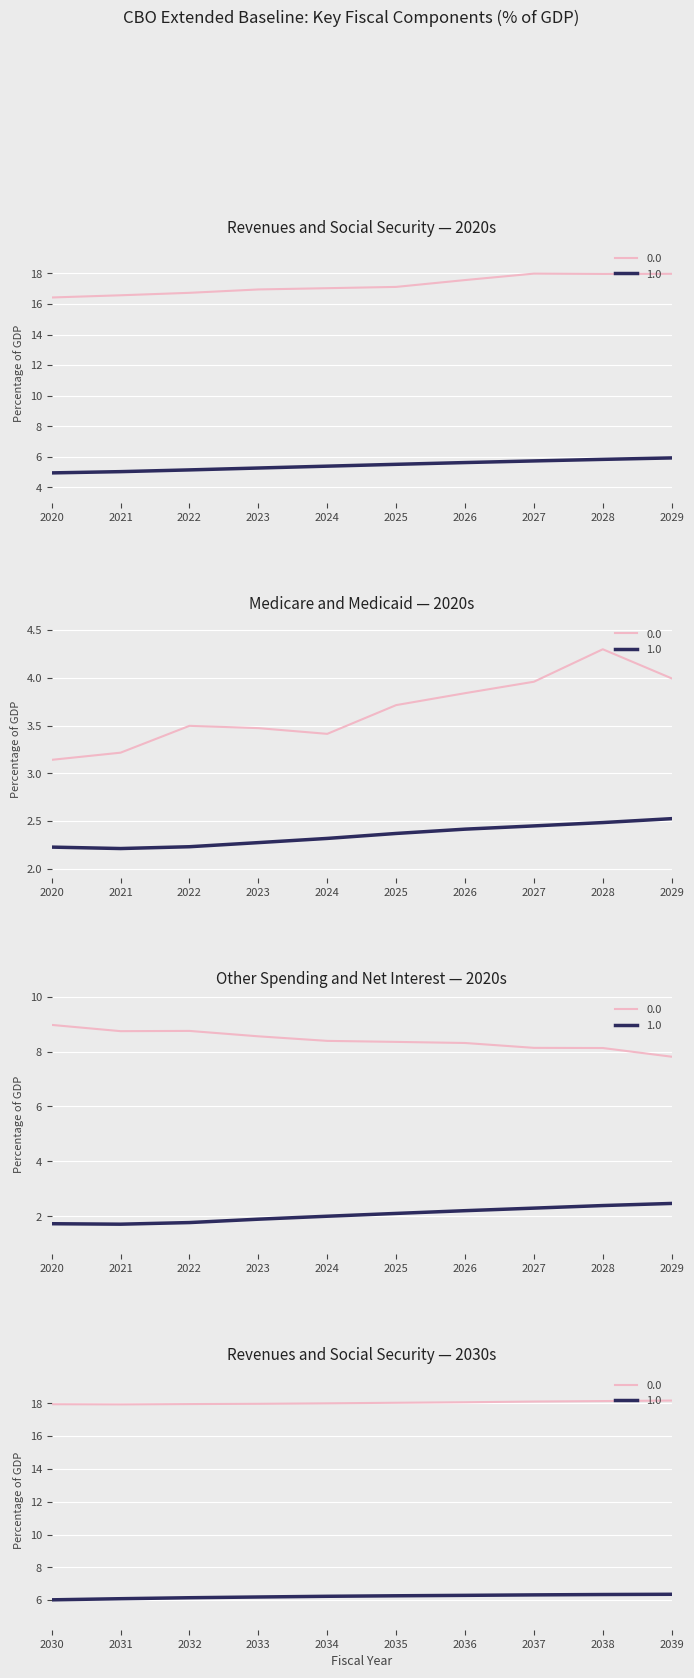

The Social Security series shows 6.3 at 2038. True or false?

True